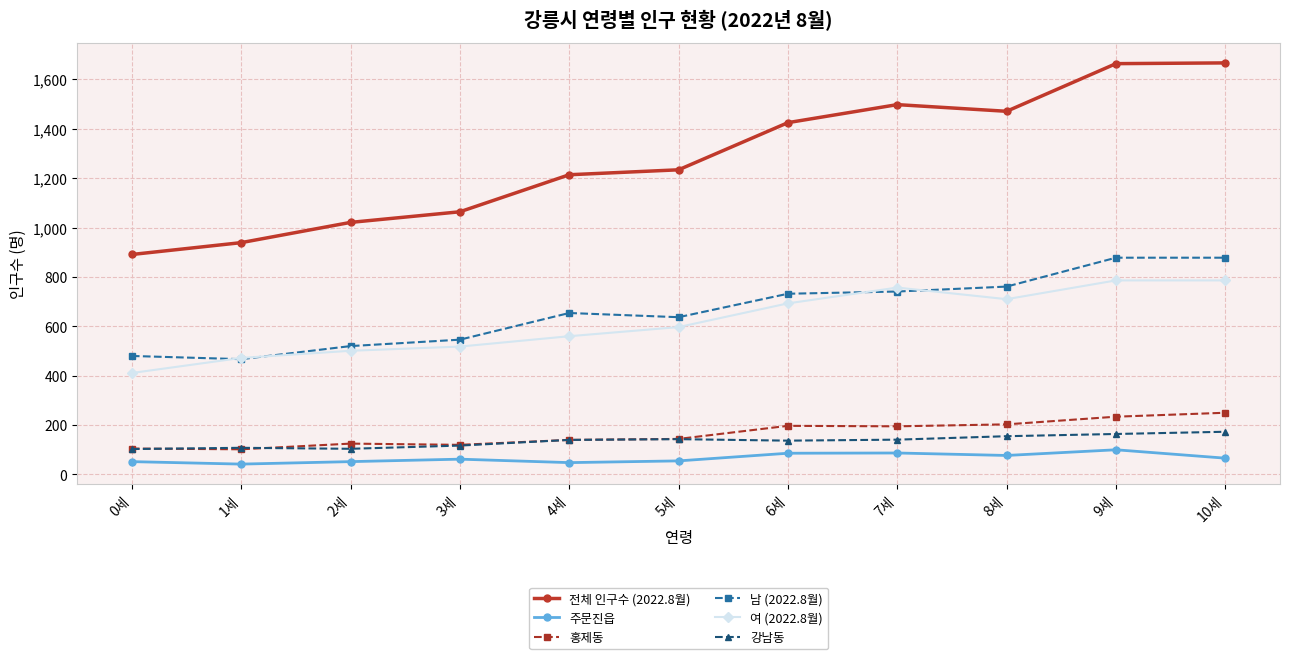

Which series has the largest total across all categories?

전체 인구수 (2022.8월)